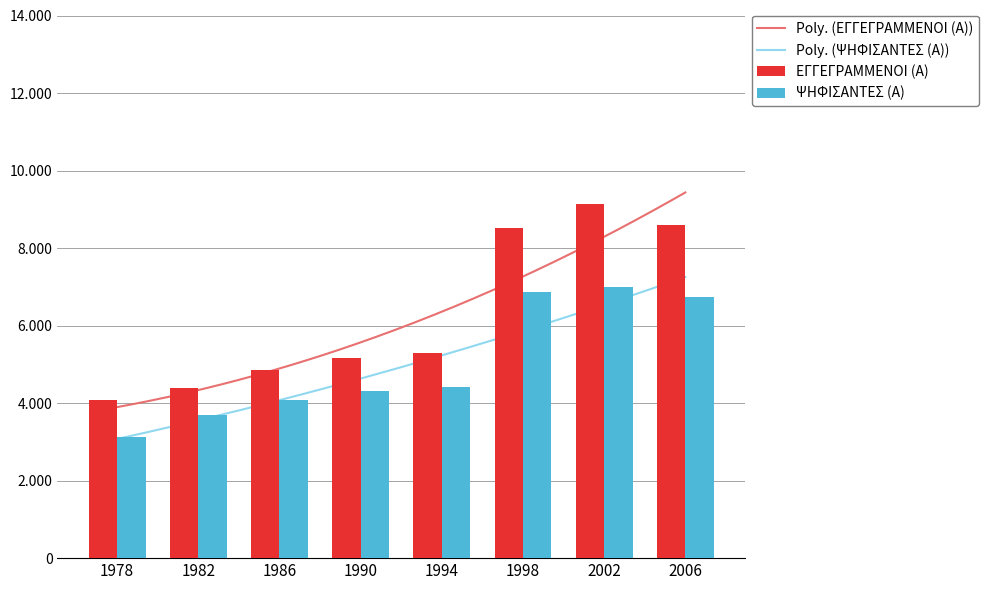

Which series has the widest spread of values?

ΕΓΓΕΓΡΑΜΜΕΝΟΙ (Α)